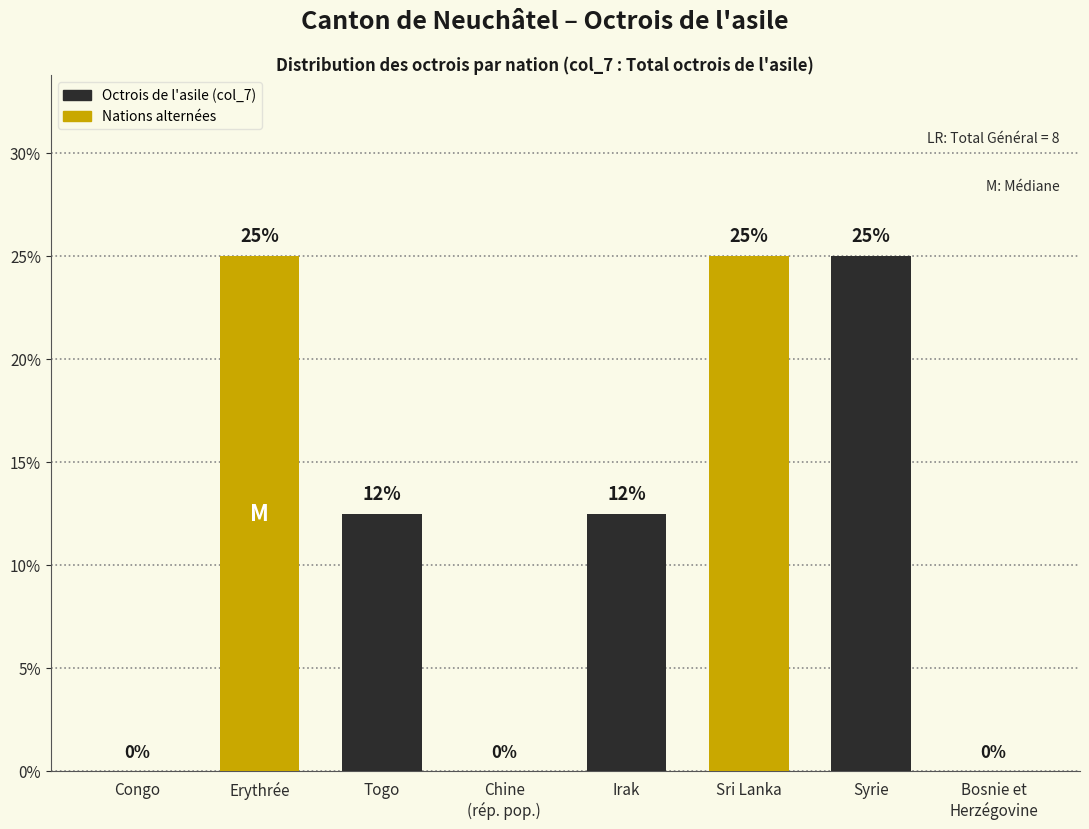

What is the sum of the values at Erythrée and Congo?

25.0